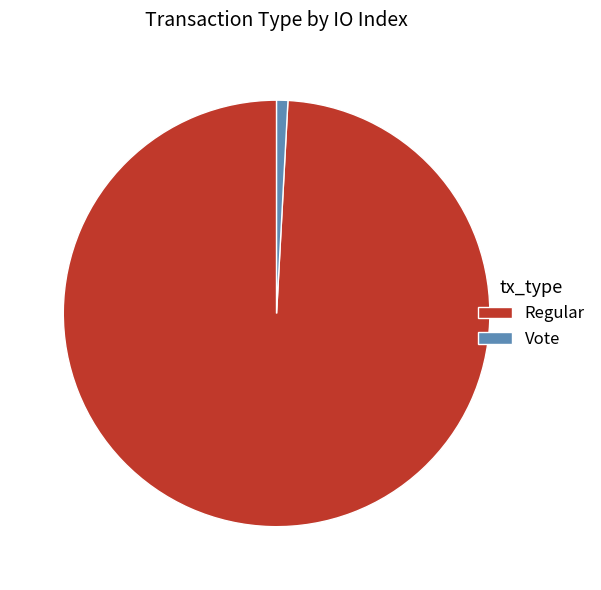

Do Vote and Regular together represent more than half of the pie?

Yes